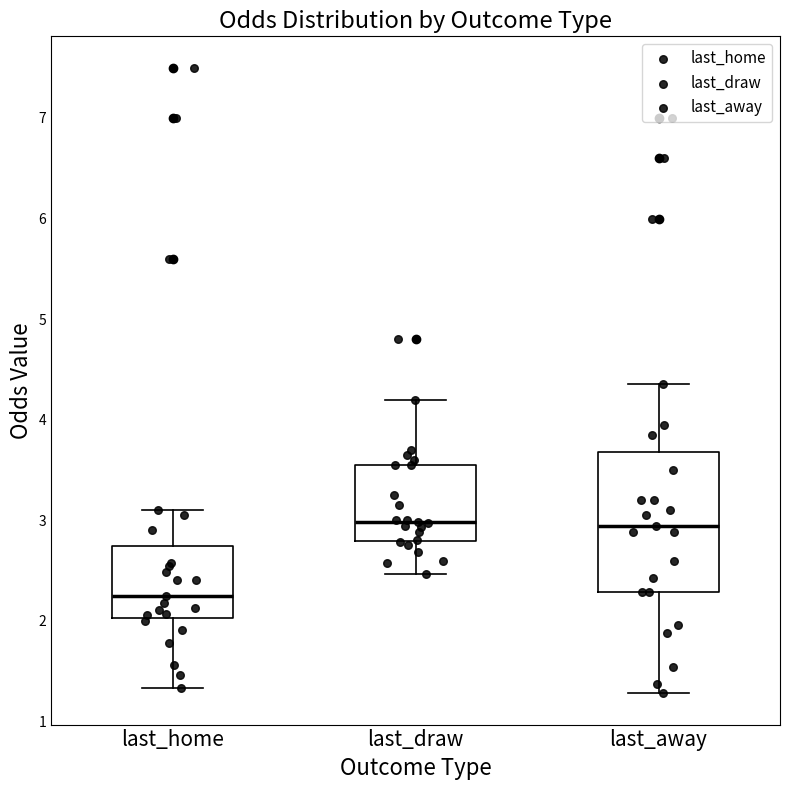

Reading left to right, transcribe this box plot: for each box, give where its median line is, the range the box spans, and where its two whiskers end, as read against the y-axis. The values are not printed on the chart, so give them approximately, as read against the axis.

last_home: median 2.3, box 2.0 to 2.7, whiskers 1.3 to 3.1
last_draw: median 3.0, box 2.8 to 3.6, whiskers 2.5 to 4.2
last_away: median 2.9, box 2.3 to 3.7, whiskers 1.3 to 4.4